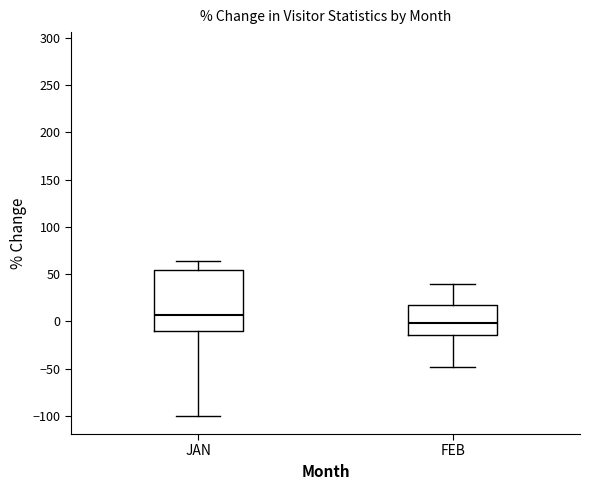

Where does the upper whisker of the box for JAN end on the y-axis? The values are not printed on the chart, so give them approximately, as read against the axis.

65